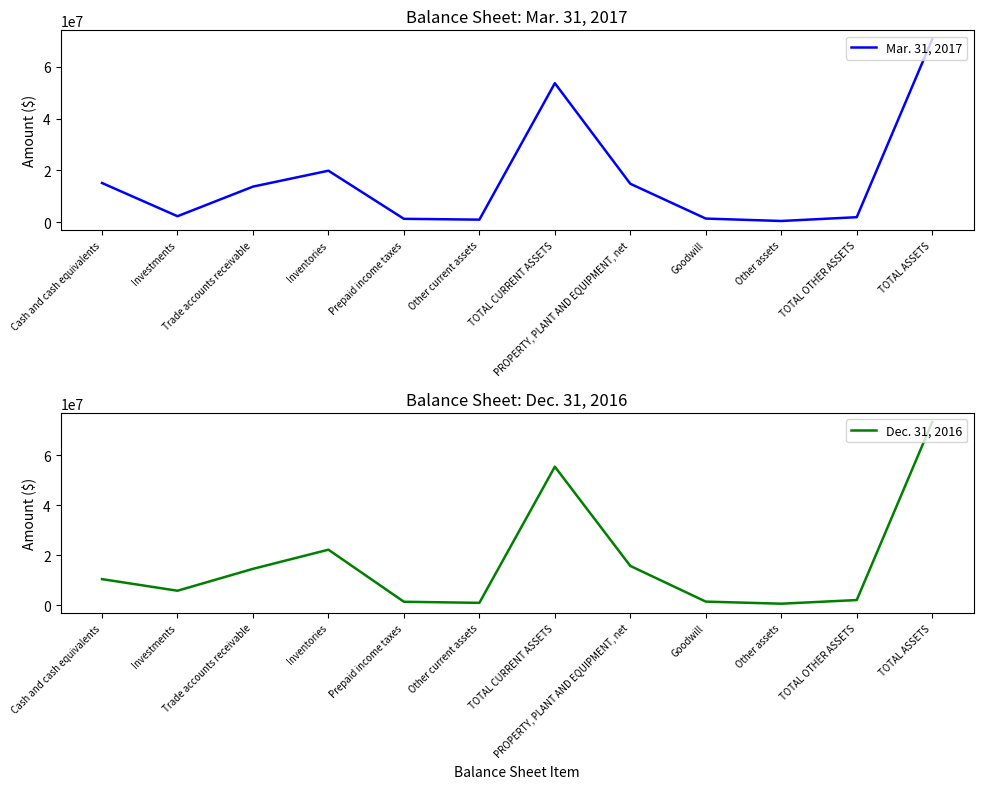

Rank the categories by Mar. 31, 2017 value from highest to lowest.

TOTAL ASSETS, TOTAL CURRENT ASSETS, Inventories, Cash and cash equivalents, PROPERTY, PLANT AND EQUIPMENT, net, Trade accounts receivable, Investments, TOTAL OTHER ASSETS, Goodwill, Prepaid income taxes, Other current assets, Other assets